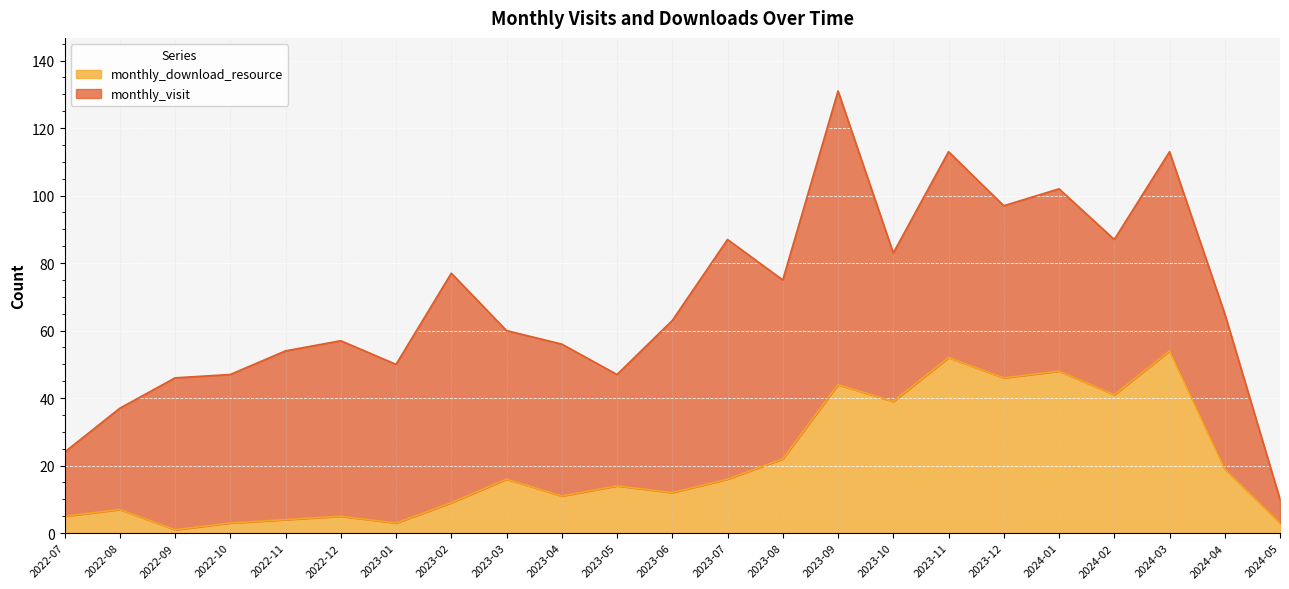

What is the difference between the maximum and minimum values in the monthly_download_resource series?

53